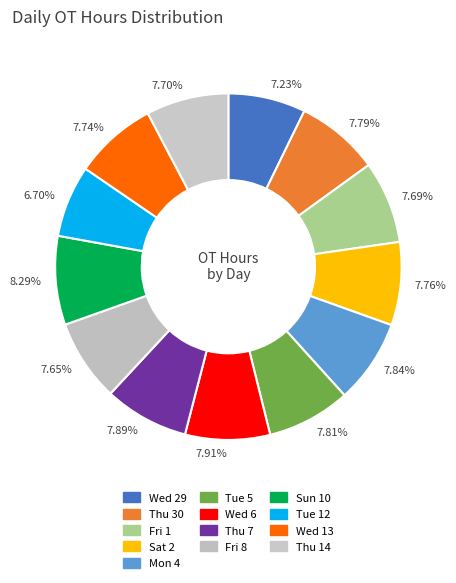

Combined, do 7.91% and 7.84% account for over 50%?

No